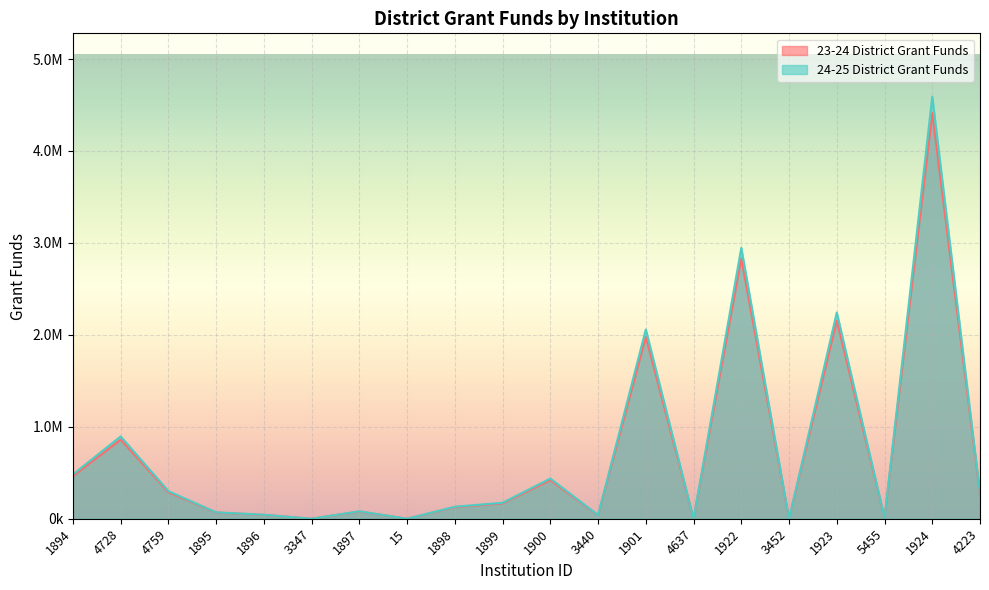

What are all the series names shown in the legend?

23-24 District Grant Funds, 24-25 District Grant Funds